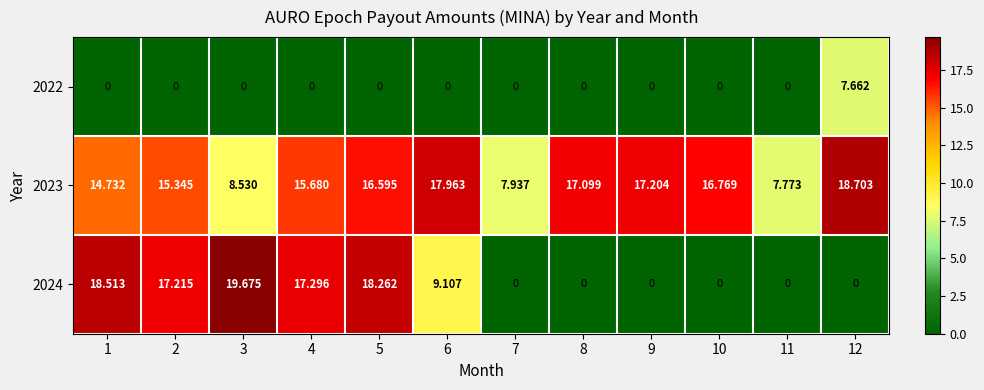

Which series has the widest spread of values?

2024